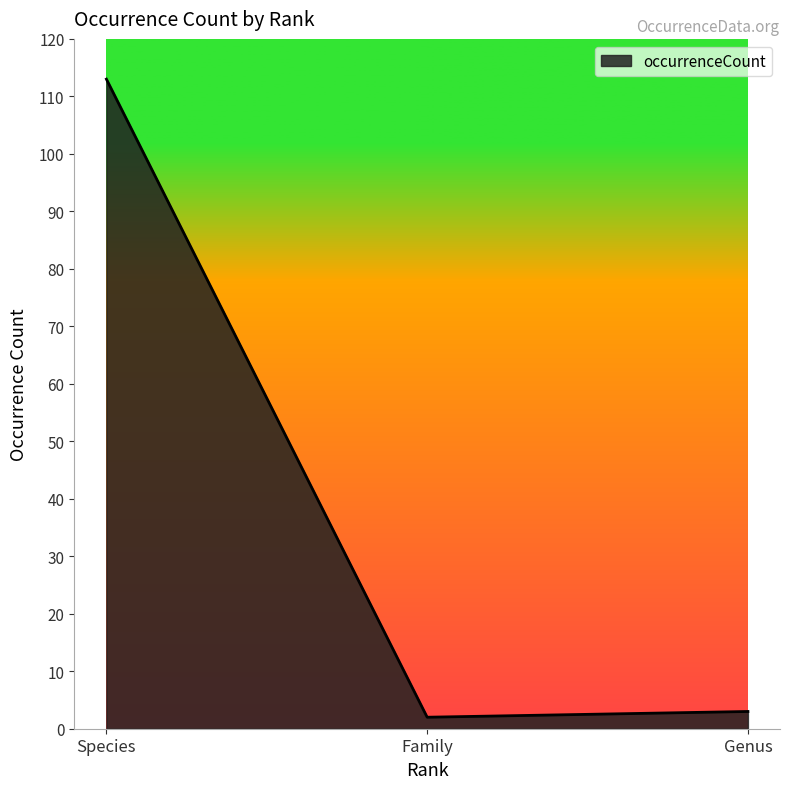

Reading left to right, what are all the values shown in this chart?

Species=113	Family=2	Genus=3